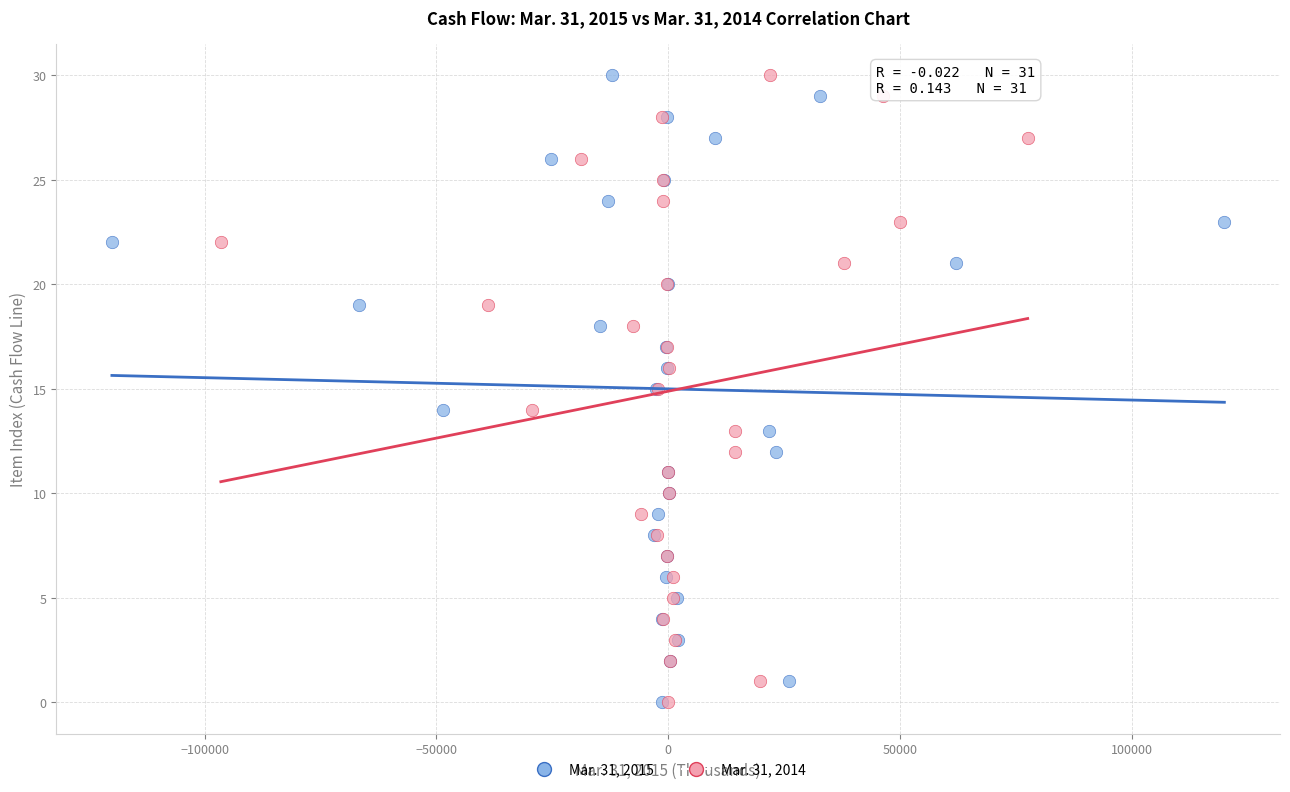

What are all the series names shown in the legend?

Mar. 31, 2015, Mar. 31, 2014